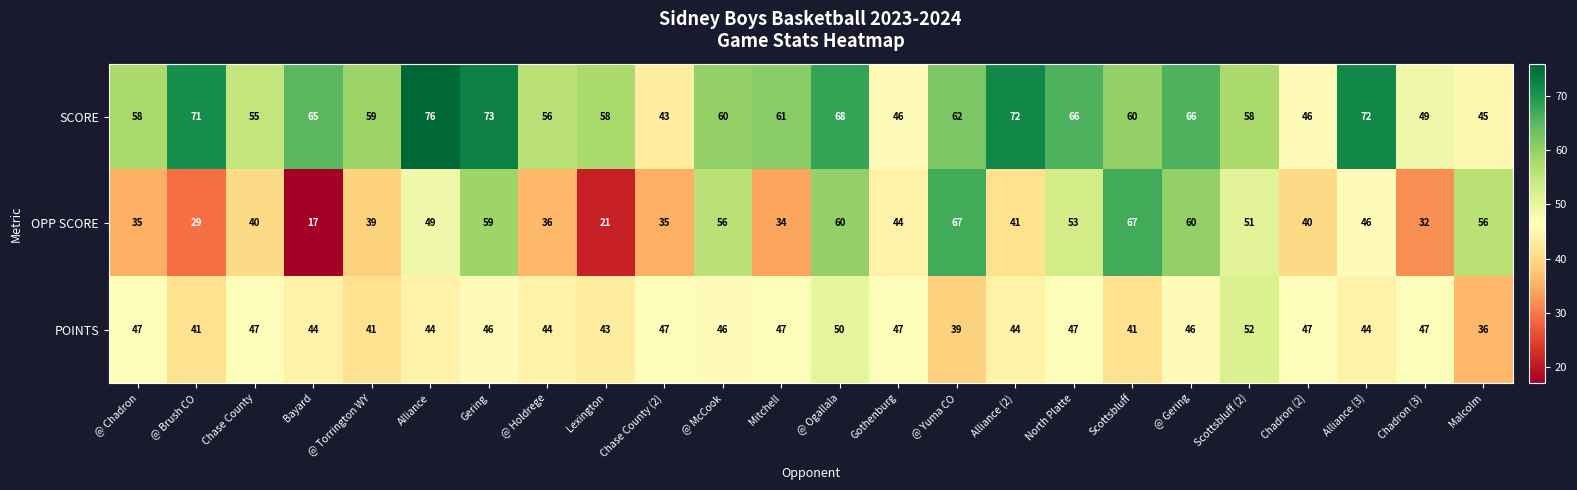

At how many categories does at least one series exceed 31?

24